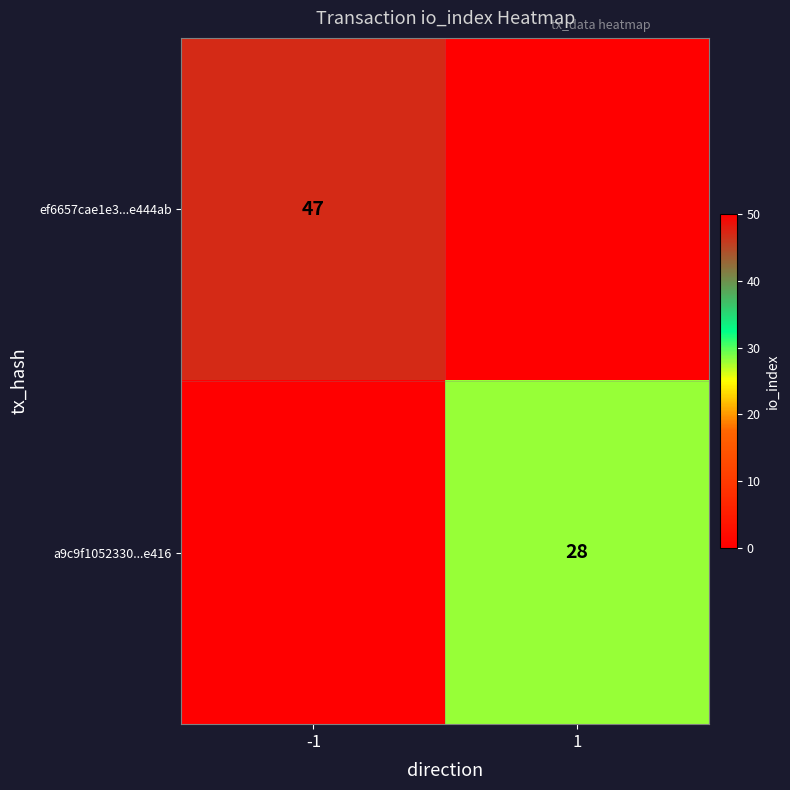

What is the sum of the a9c9f1052330...e416 values at 1 and -1?

28